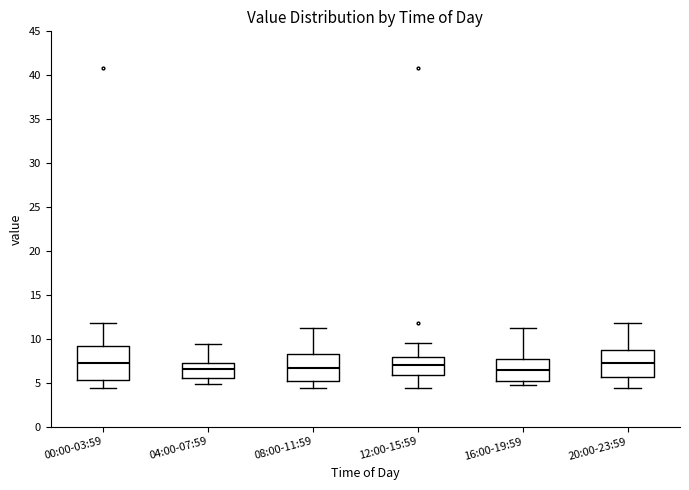

Where does the median line of the box for 16:00-19:59 sit on the y-axis? The values are not printed on the chart, so give them approximately, as read against the axis.

6.5